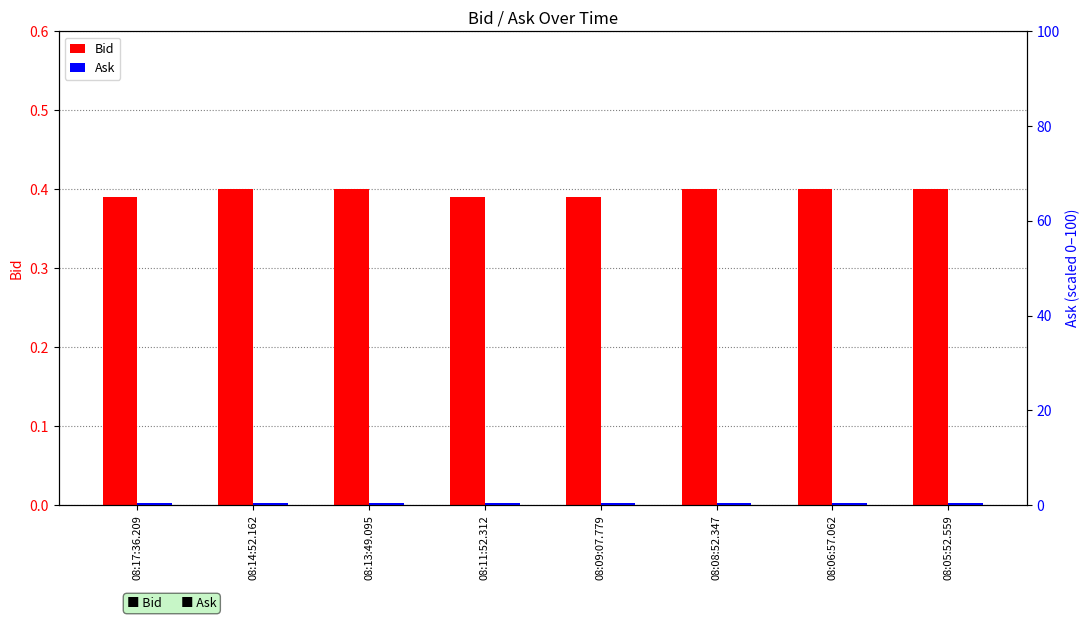

What is the average value of the Ask series?

0.5